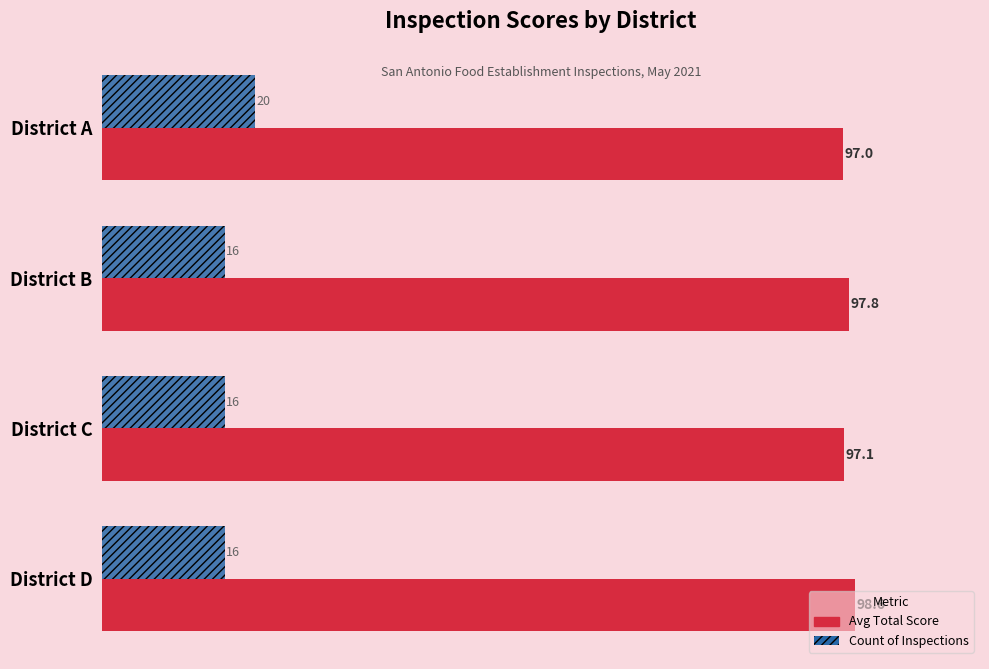

At which category is the sum across all series the highest?

District A